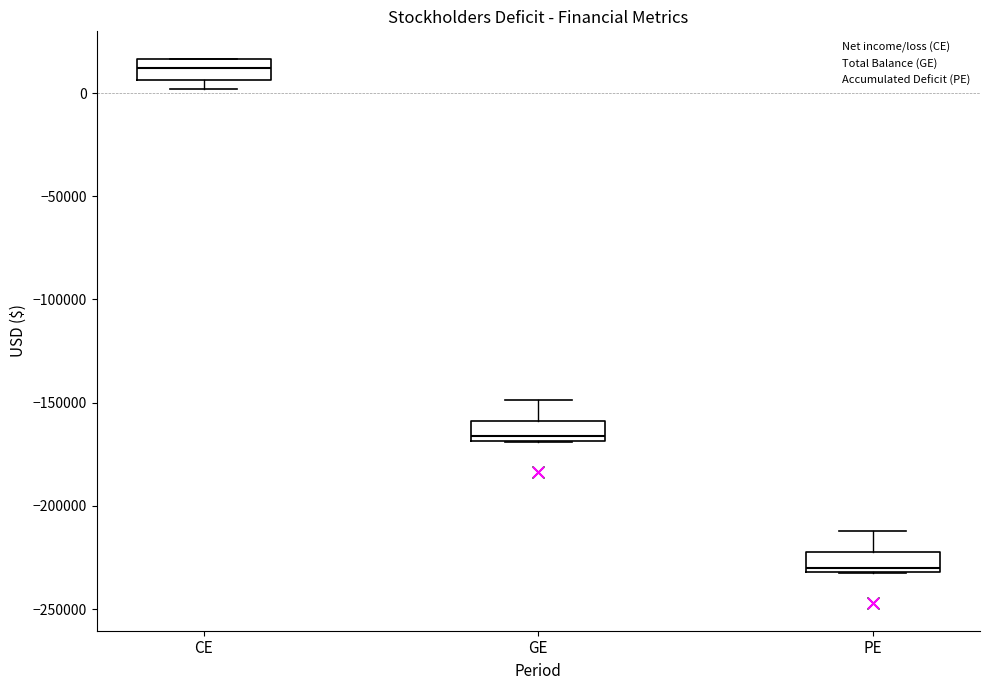

Which box has the lowest median line?

PE